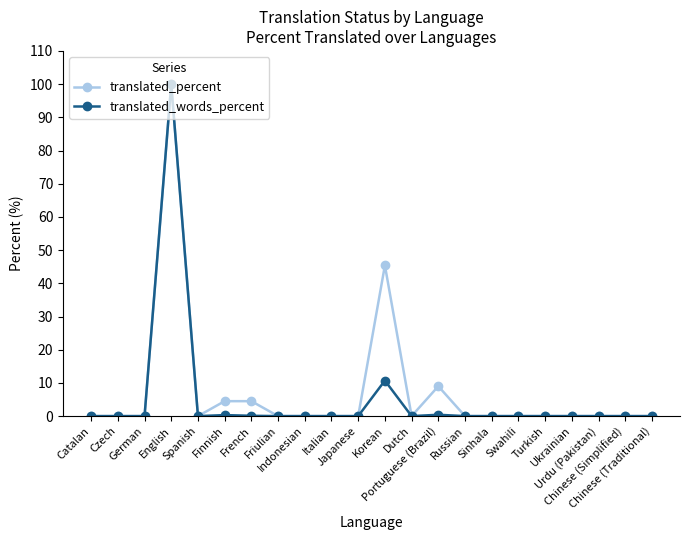

The translated_percent series shows 0.0 at Russian. True or false?

True